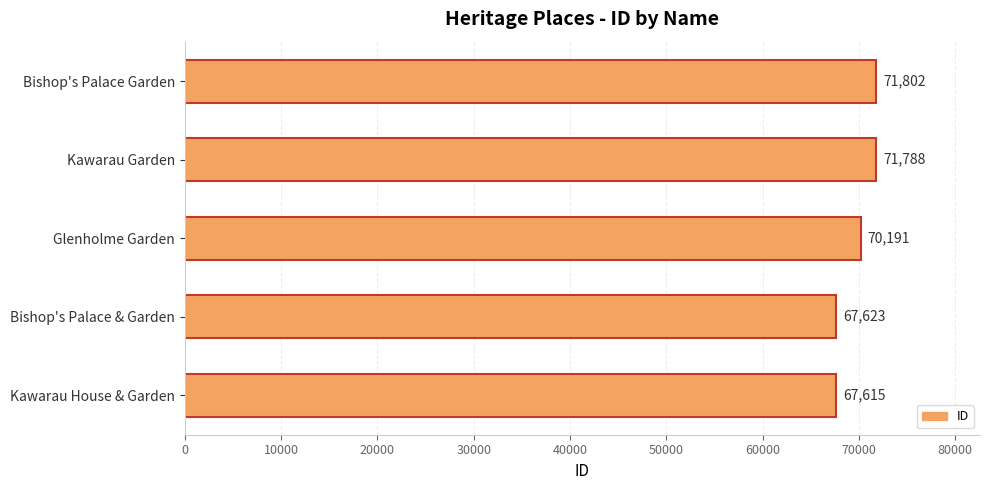

The value at Glenholme Garden is 70191. True or false?

True